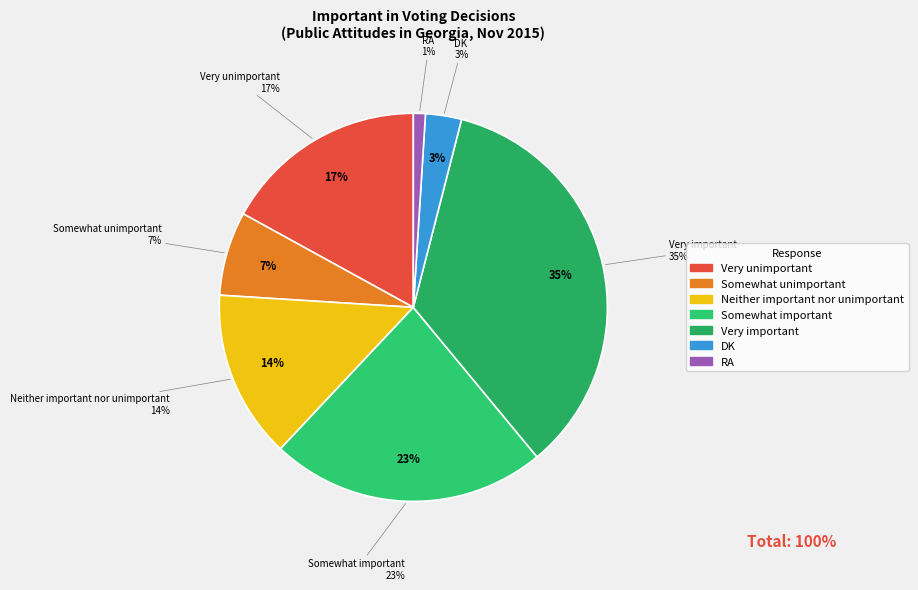

To the nearest percent, what percentage of the pie is RA?

1%